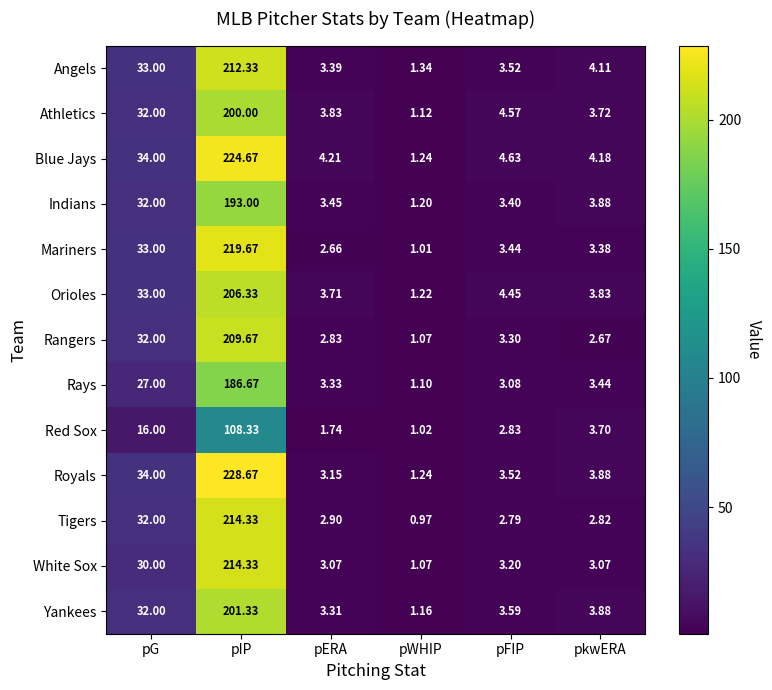

Is the value of Rays at pG greater than the value of White Sox at pFIP?

Yes